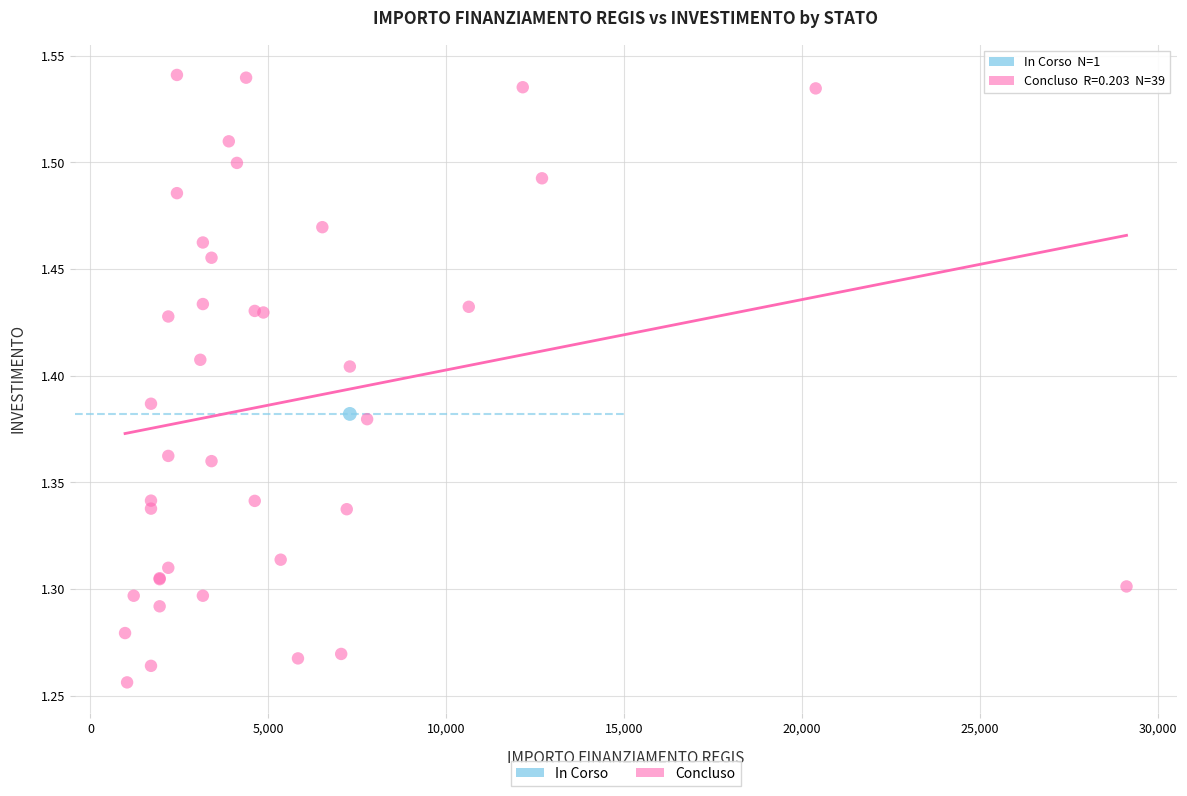

What are all the series names shown in the legend?

In Corso, Concluso